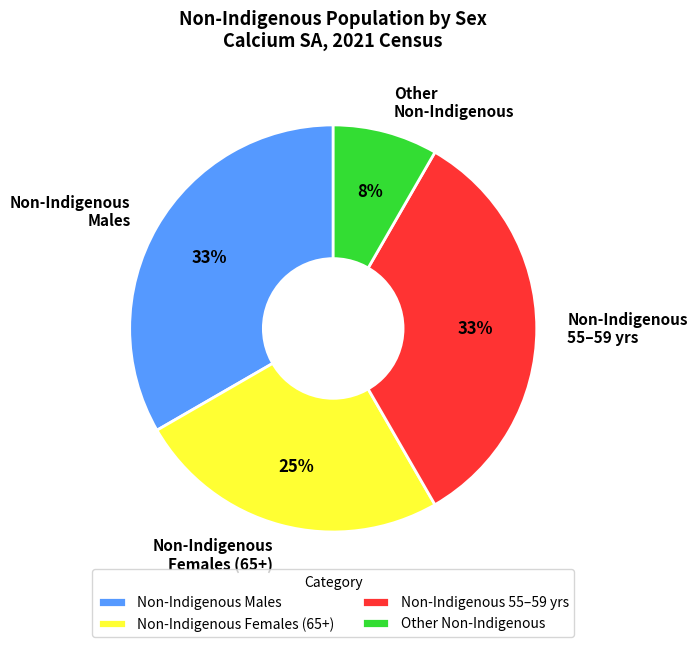

Is there any slice that represents more than half of the pie?

No